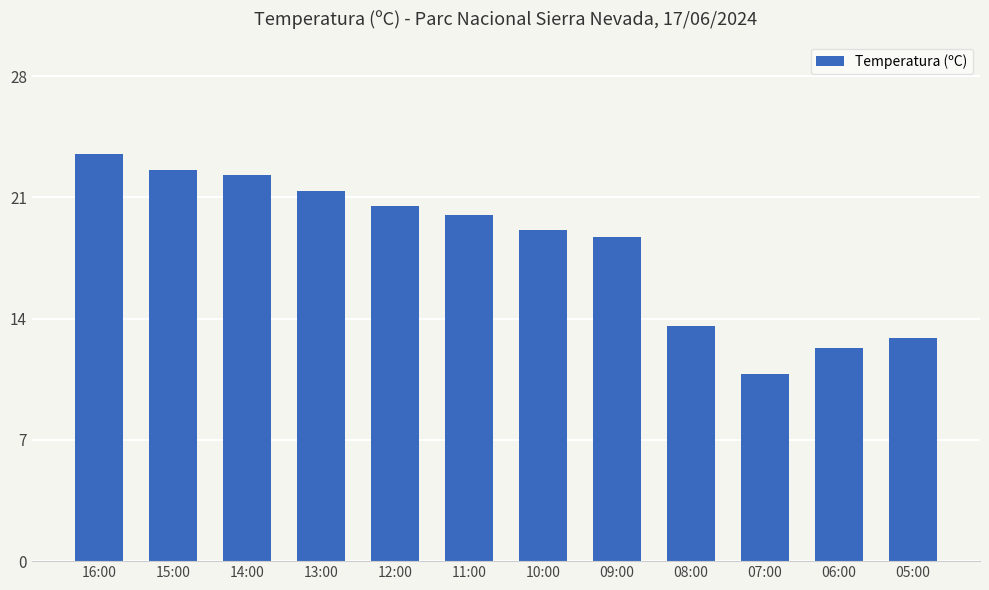

What is the average value?

18.1